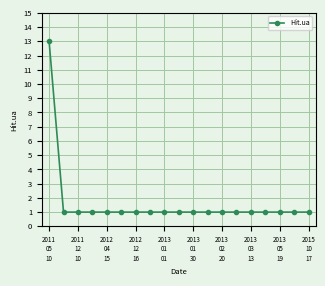

Does the chart display data point markers on the line(s)?

Yes